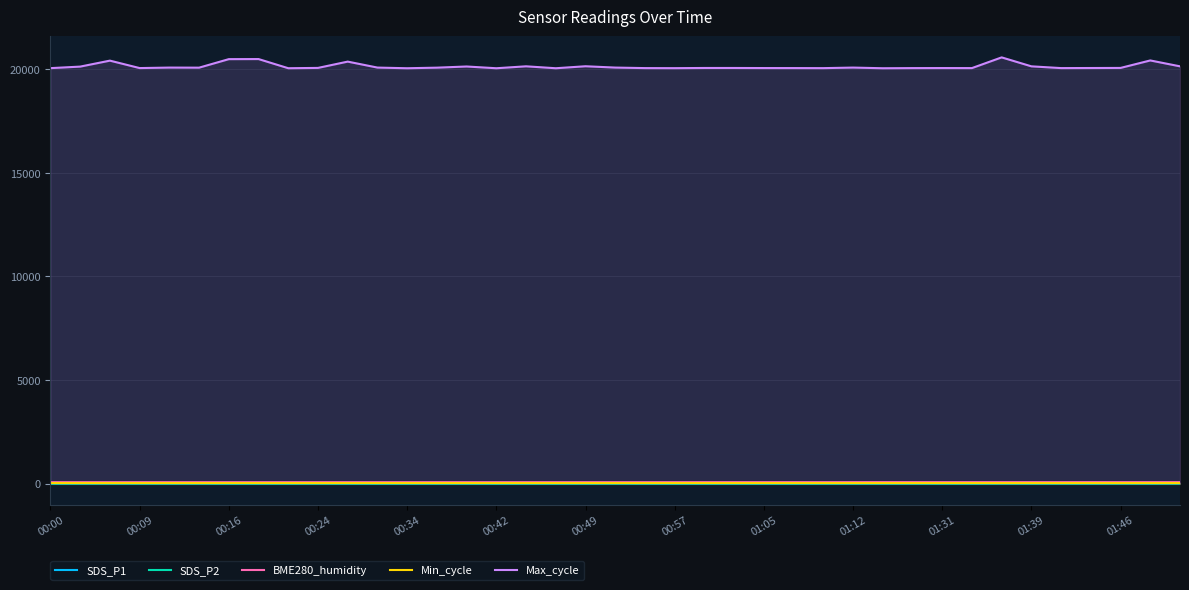

True or false: Max_cycle and SDS_P1 cross at least once.

False